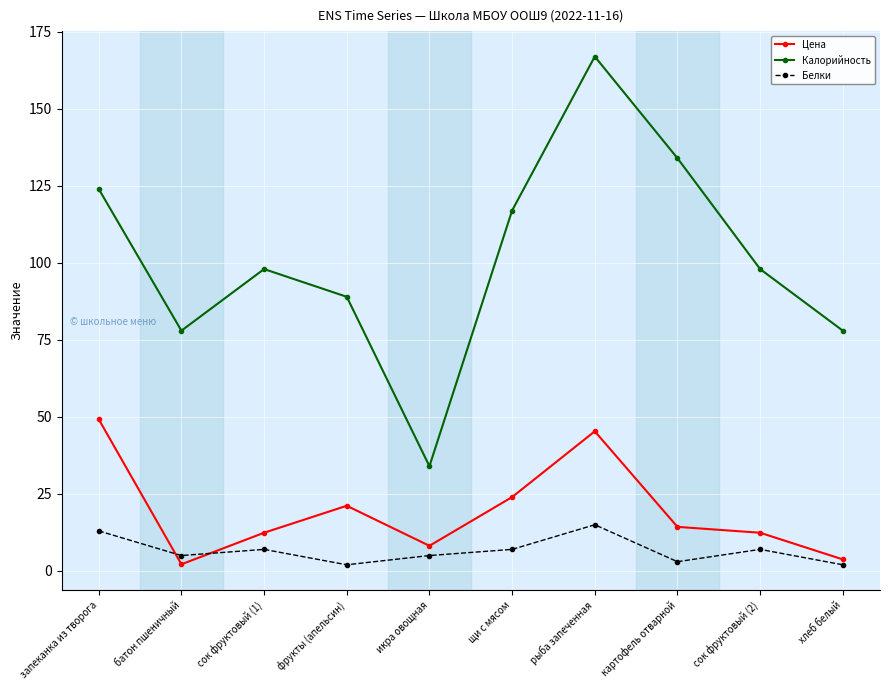

What is the value of the Цена point at the 1st from the left?

49.2